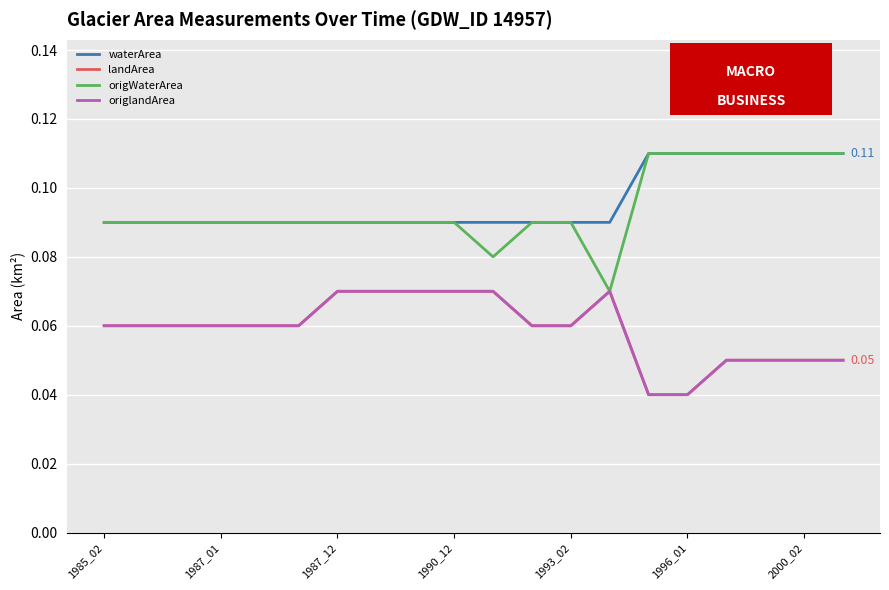

What is the average value of the waterArea series?

0.1